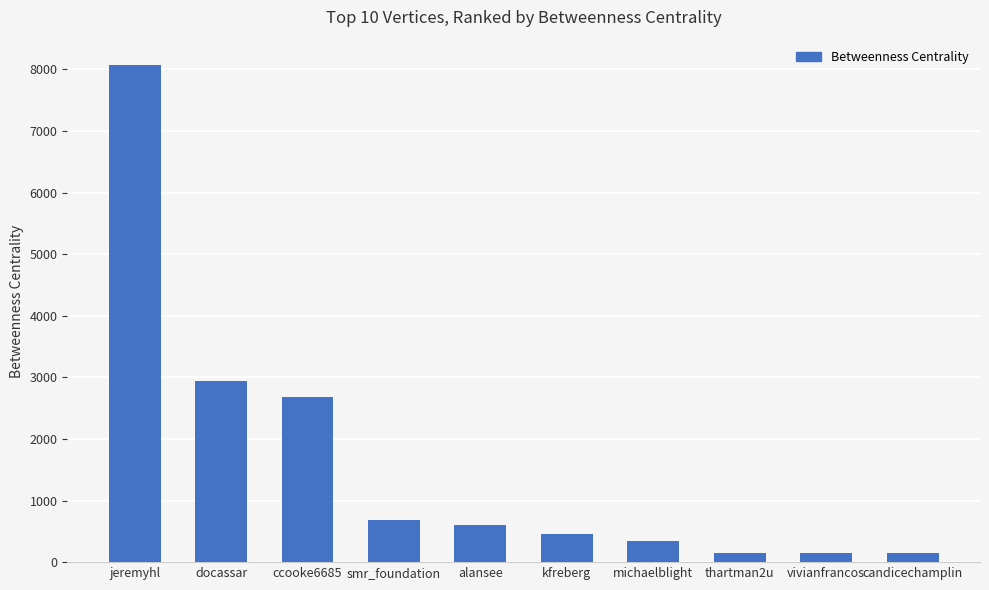

What is the label of the 1st bar from the right?

candicechamplin